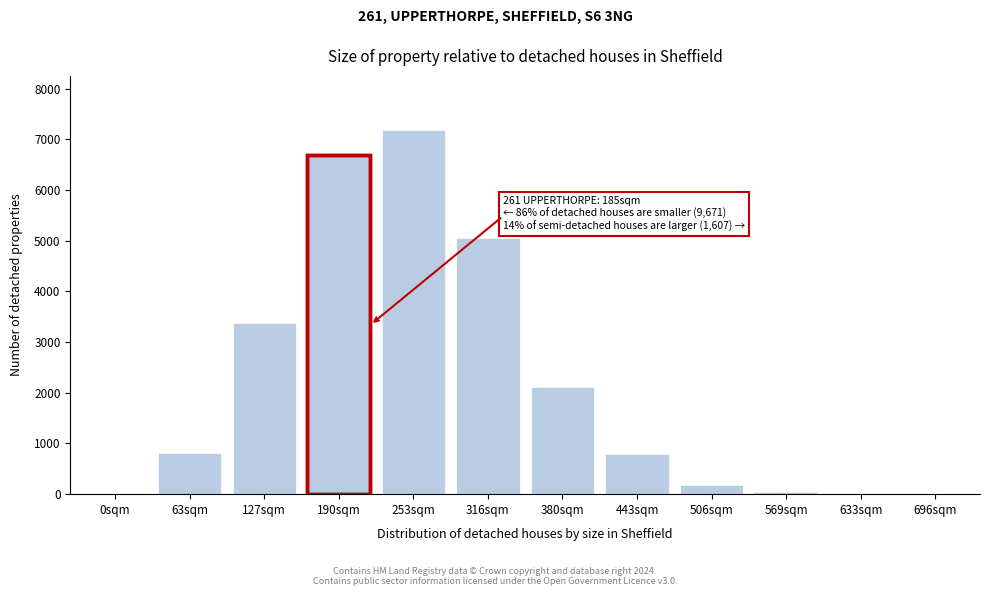

True or false: the data shows 1560 at 316sqm.

False